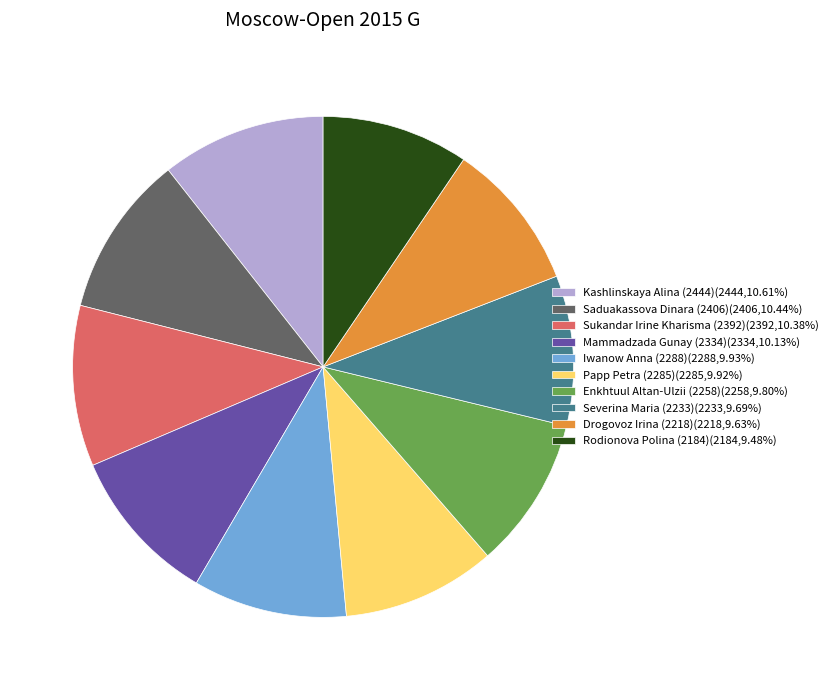

Combined, do Enkhtuul Altan-Ulzii (2258)(2258,9.80%) and Drogovoz Irina (2218)(2218,9.63%) account for over 50%?

No